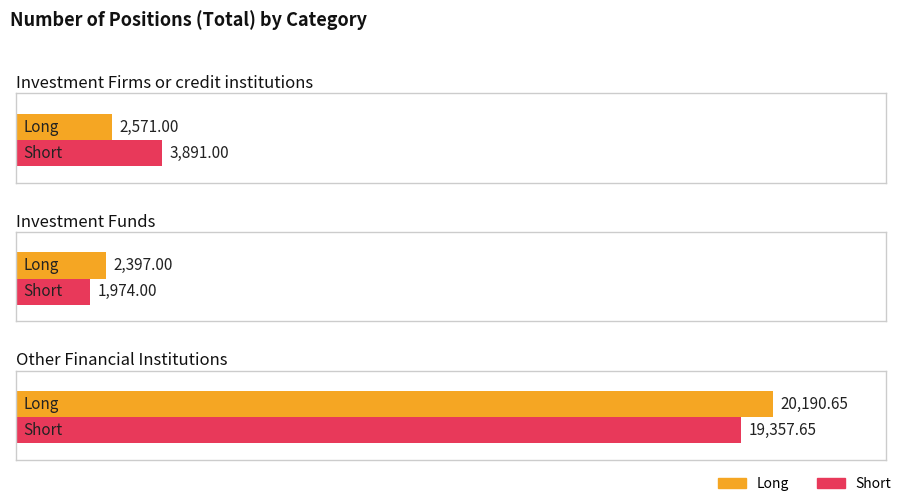

Which series changed the most between Investment Funds and Other Financial Institutions?

Long